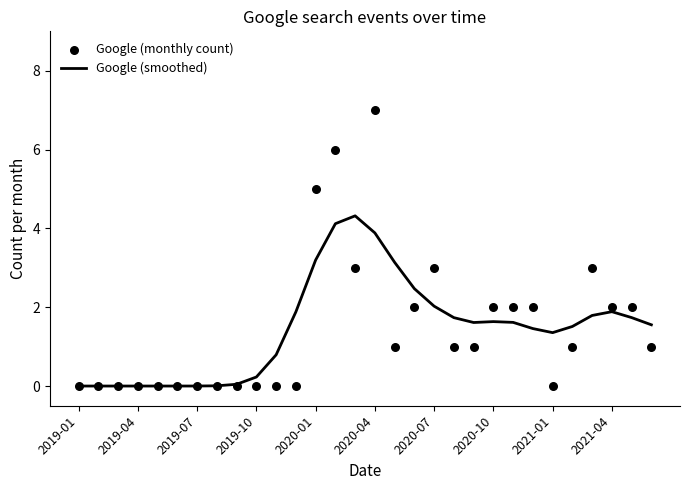

Which series reaches the maximum Y coordinate?

Google (monthly count)